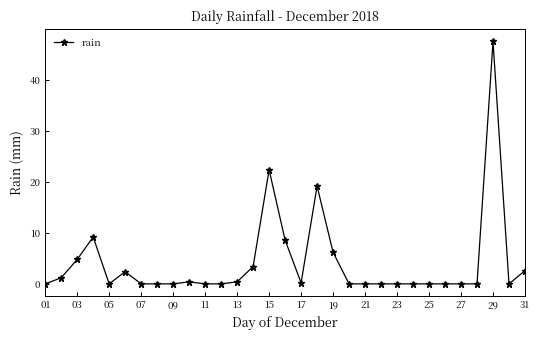

True or false: there are more than 2 points higher than both neighbors.

True